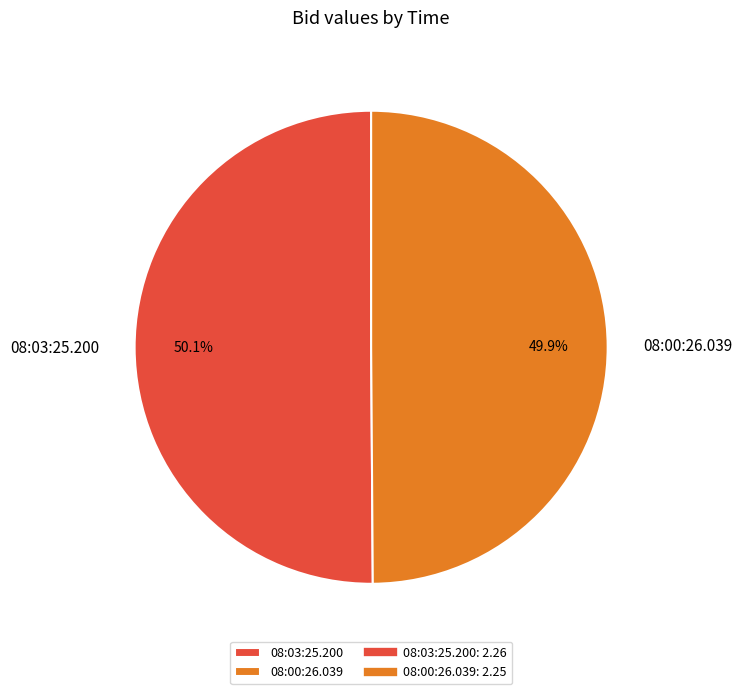

Is there any slice that represents more than half of the pie?

Yes